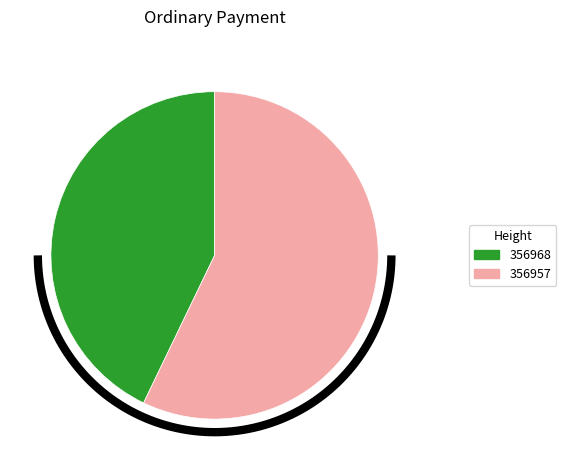

What percentage is the 356957 slice, to the nearest percent?

57%